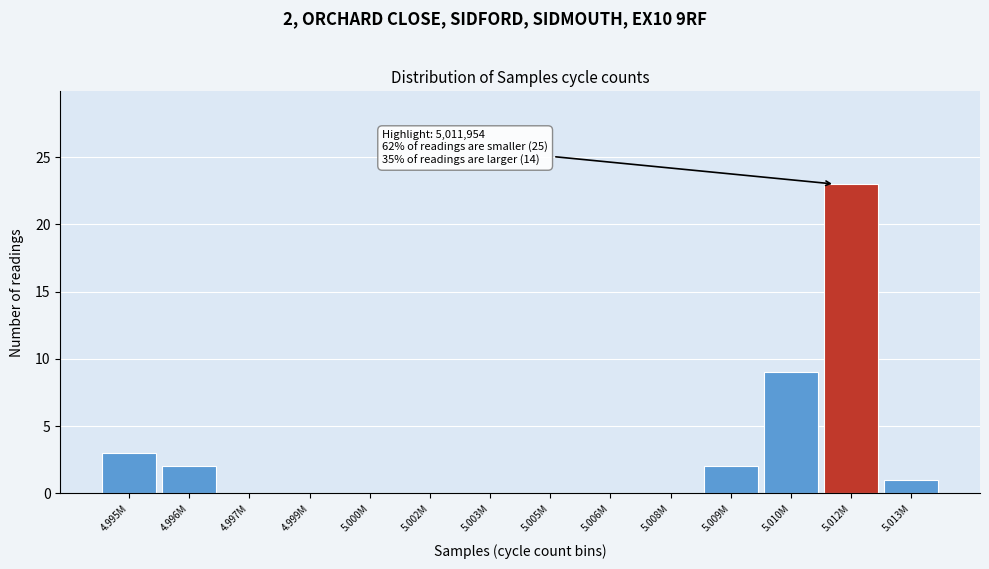

Reading right to left, list all the values displayed in this chart.

5.013M=1	5.012M=23	5.010M=9	5.009M=2	5.008M=0	5.006M=0	5.005M=0	5.003M=0	5.002M=0	5.000M=0	4.999M=0	4.997M=0	4.996M=2	4.995M=3